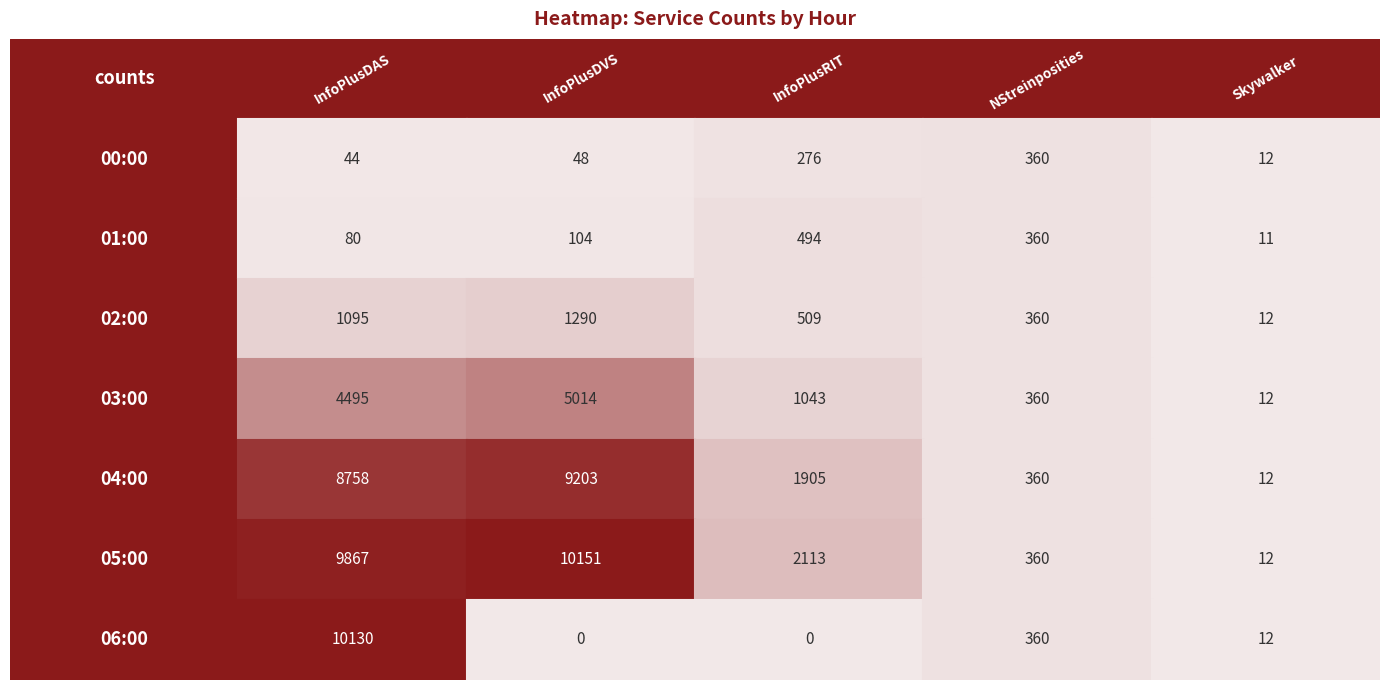

At which label does InfoPlusRIT first exceed 509?

03:00